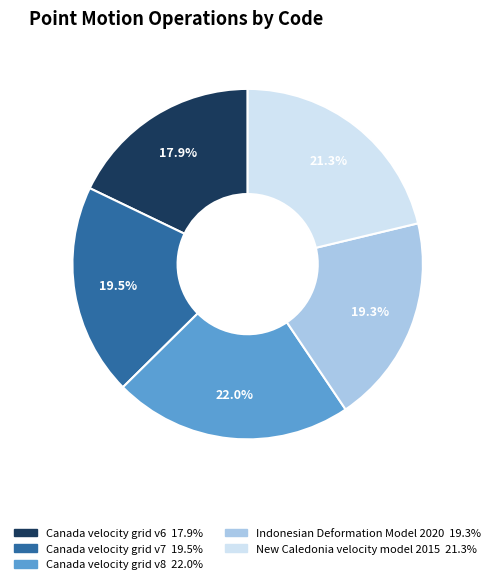

The Canada velocity grid v8 slice represents 7% of the pie. True or false?

False